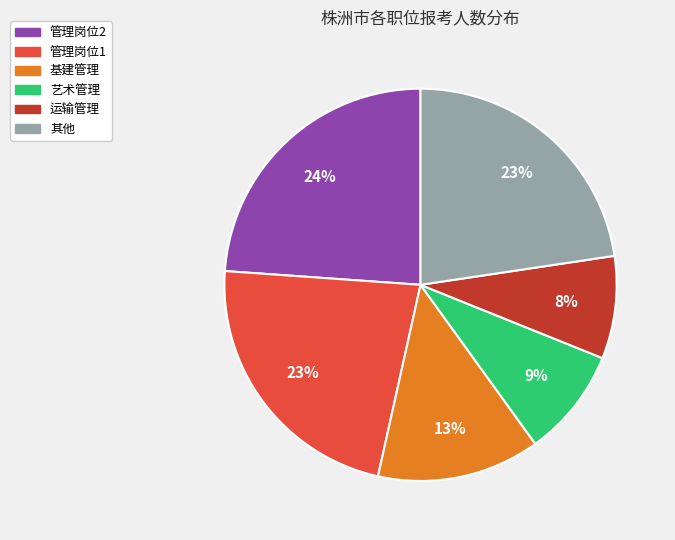

Is there any slice that represents more than half of the pie?

No